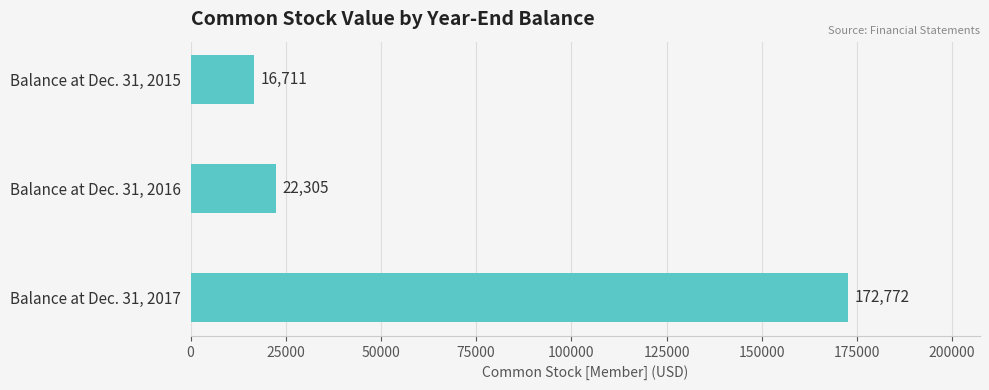

Reading top to bottom, transcribe all the data shown in this chart.

Balance at Dec. 31, 2015=16711	Balance at Dec. 31, 2016=22305	Balance at Dec. 31, 2017=172772